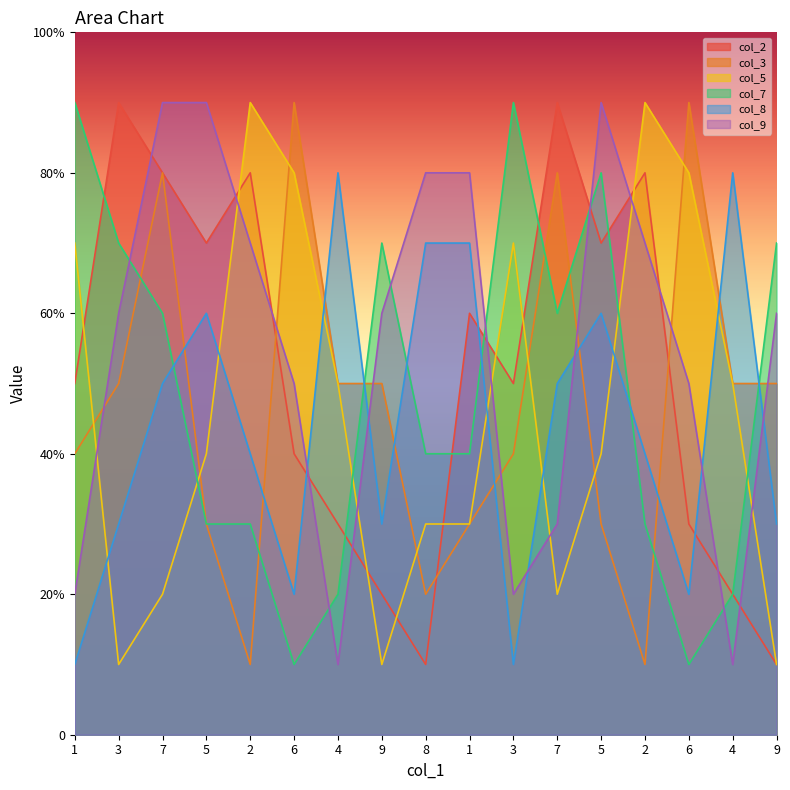

What is the difference between the highest and lowest values at 1?

8